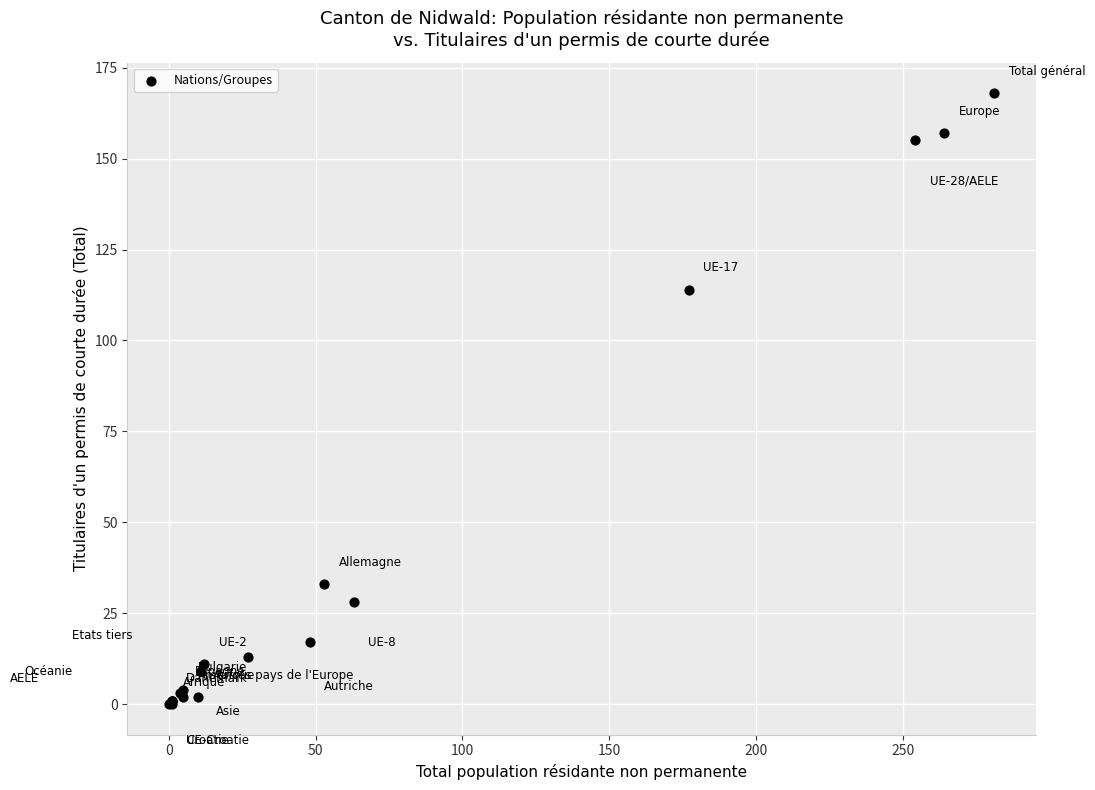

What Y value in the scatter plot is closest to 84?

114